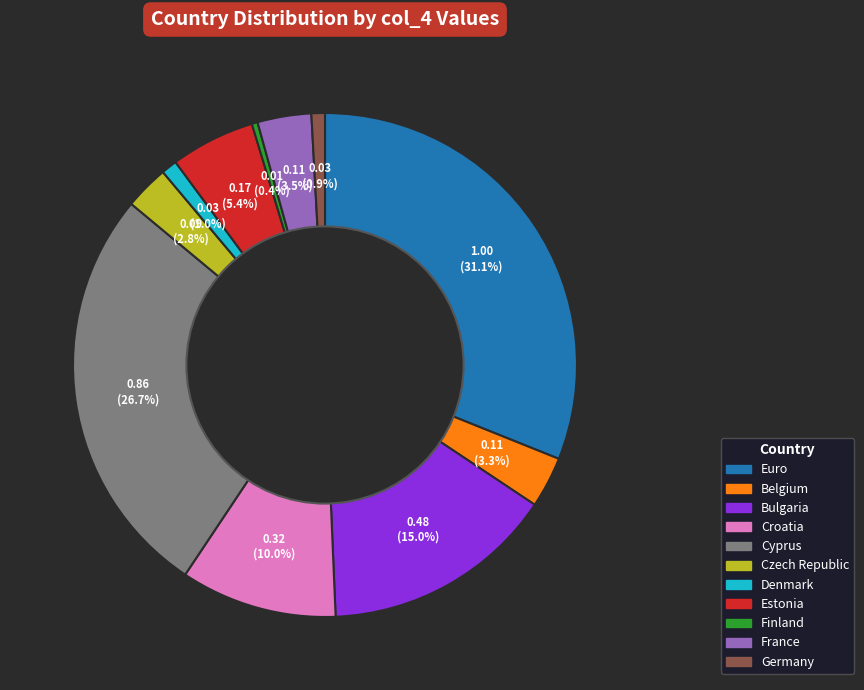

Is there a majority slice in this chart?

No